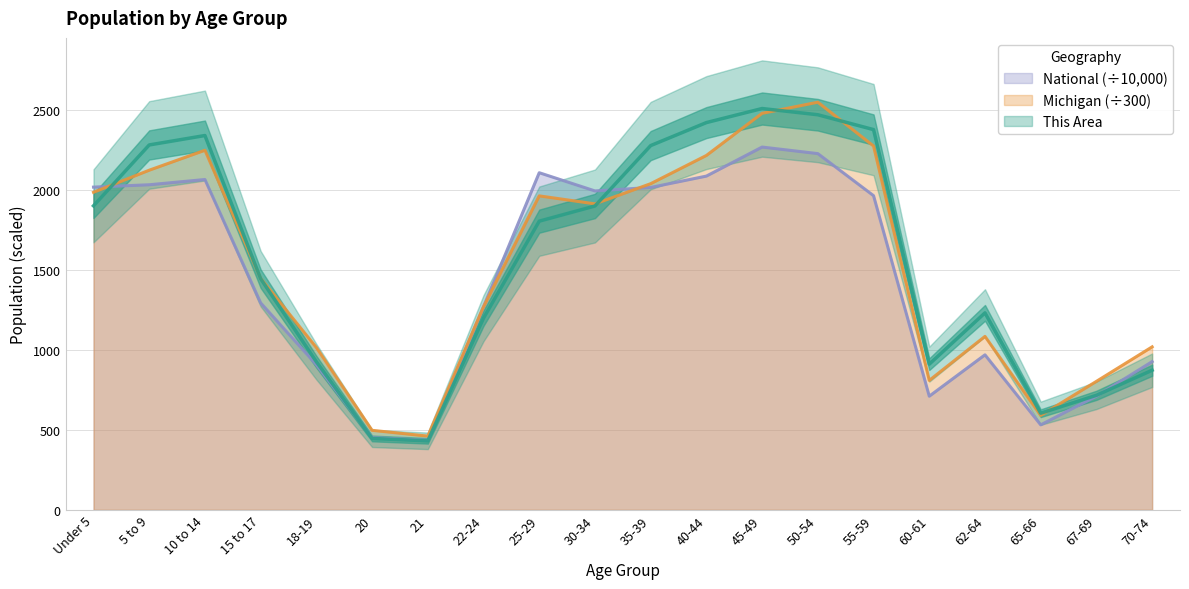

True or false: This Area has more than 0 interior local peaks.

True